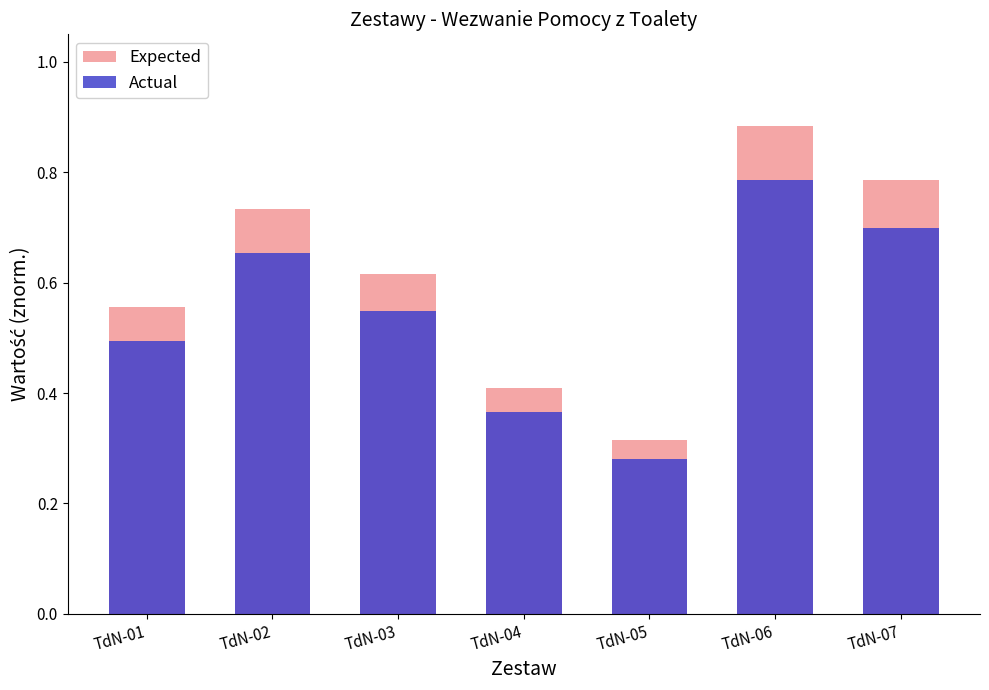

Reading left to right, transcribe all the data shown in this chart.

Expected: TdN-01=0.6	TdN-02=0.7	TdN-03=0.6	TdN-04=0.4	TdN-05=0.3	TdN-06=0.9	TdN-07=0.8
Actual: TdN-01=0.5	TdN-02=0.7	TdN-03=0.5	TdN-04=0.4	TdN-05=0.3	TdN-06=0.8	TdN-07=0.7